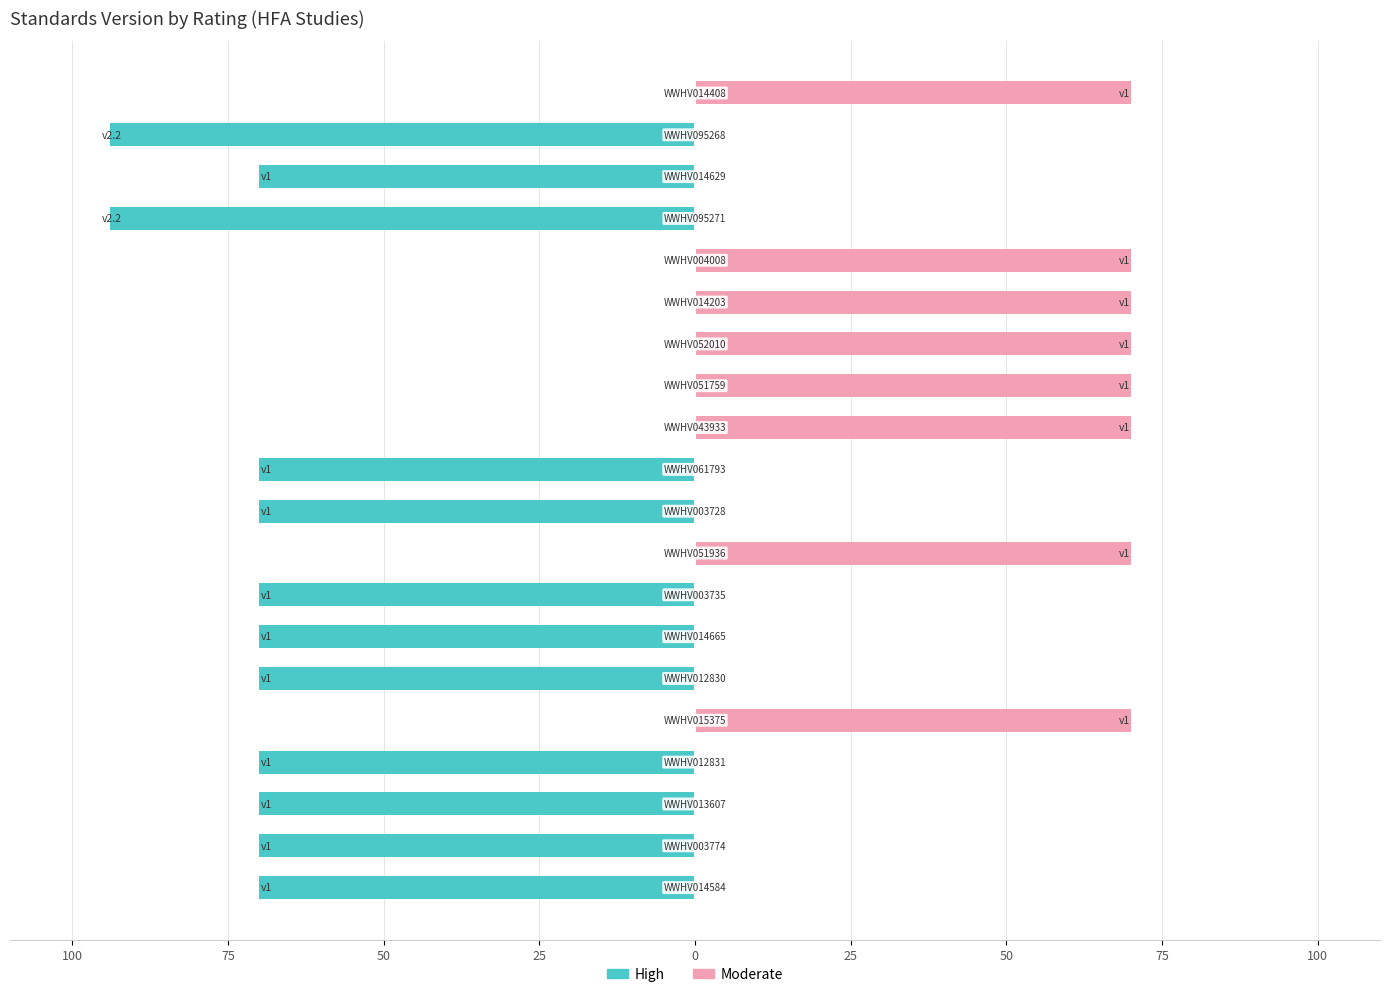

What is the sum of all High values?

-888